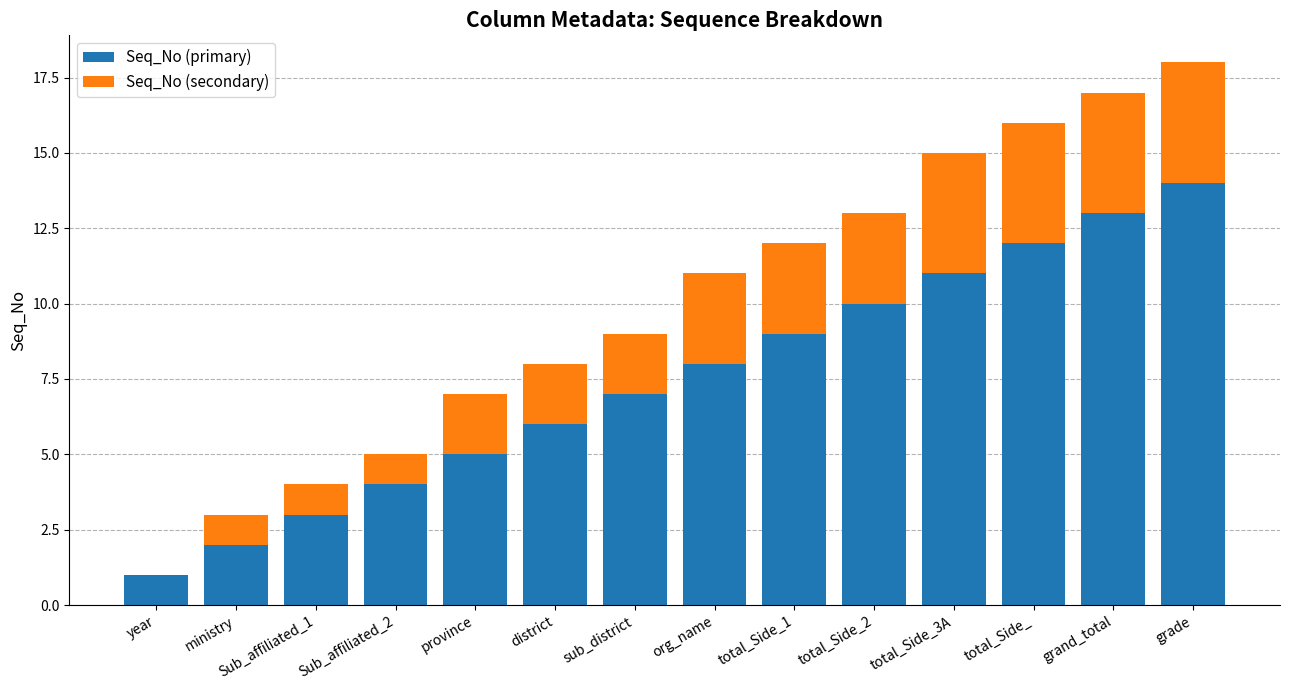

Does the chart contain stacked bars?

Yes